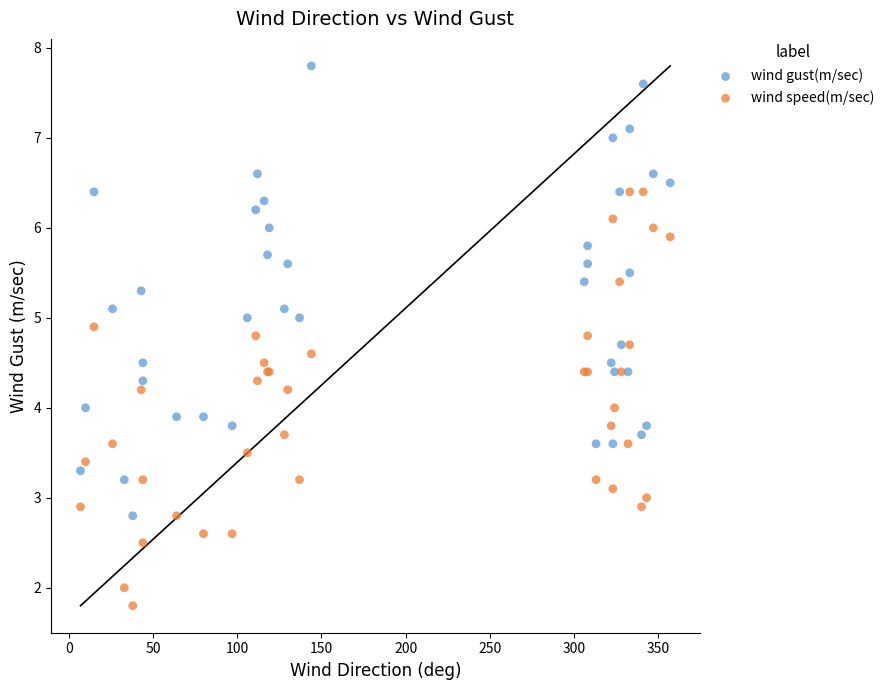

Which series contains the highest Y value?

wind gust(m/sec)